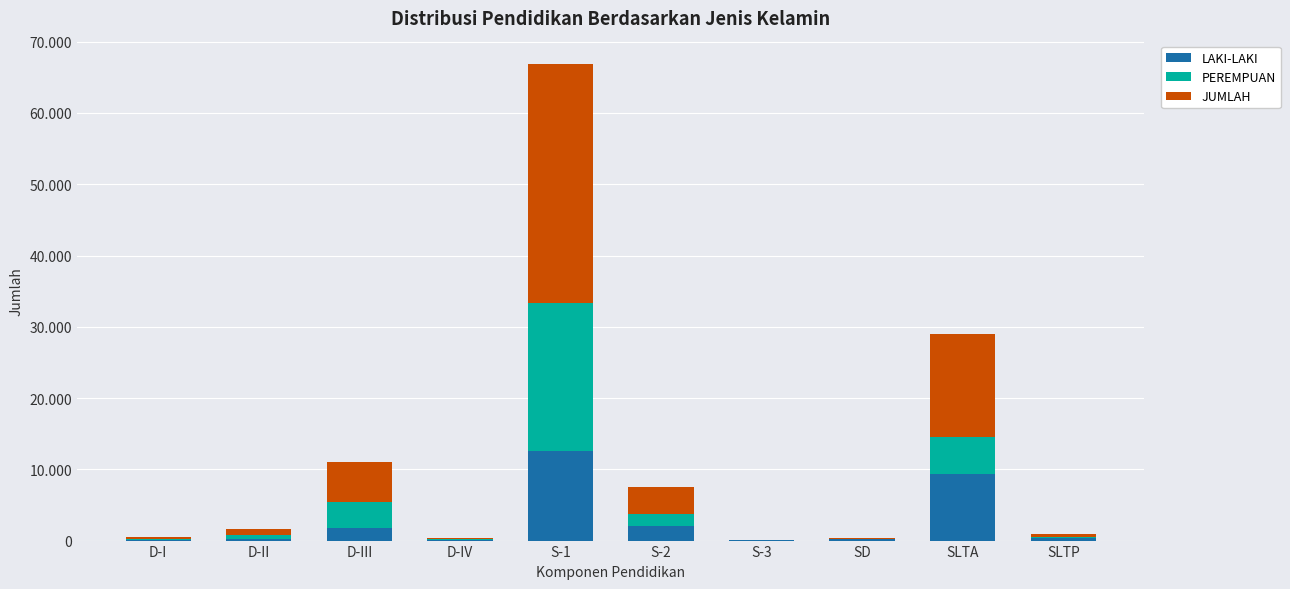

List the labels in order of LAKI-LAKI value, smallest first.

S-3, D-IV, D-I, D-II, SD, SLTP, D-III, S-2, SLTA, S-1